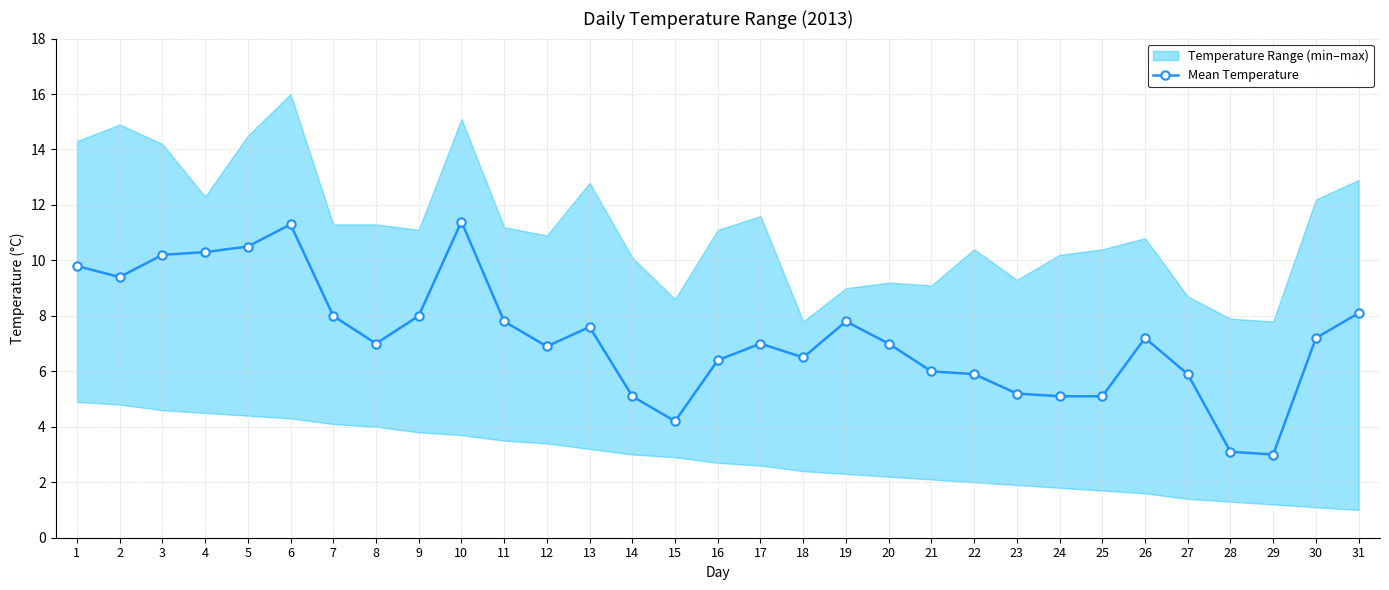

Count the number of values greater than 7.

15